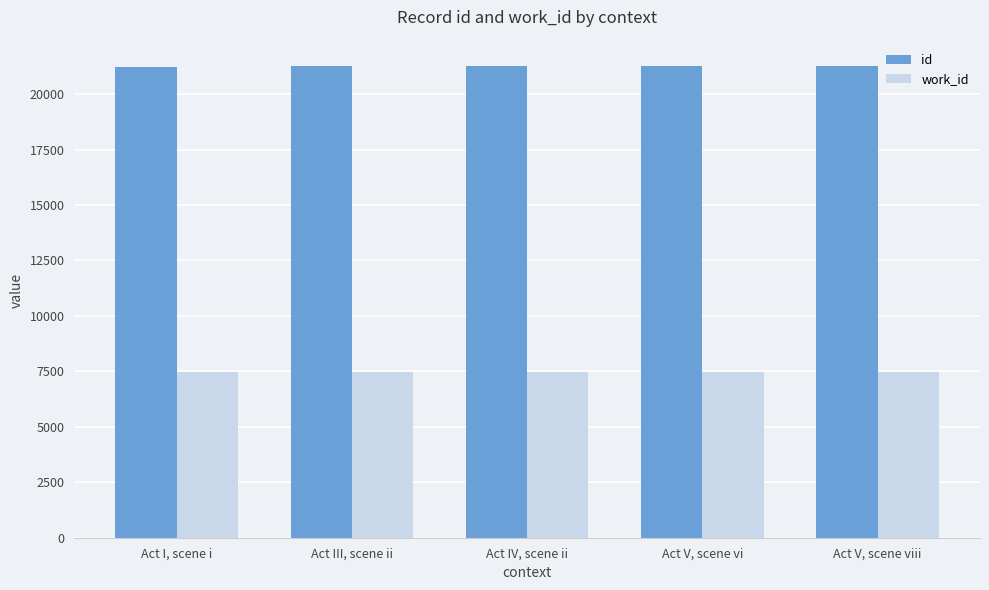

What is the sum of the work_id values at Act V, scene vi and Act IV, scene ii?

14980